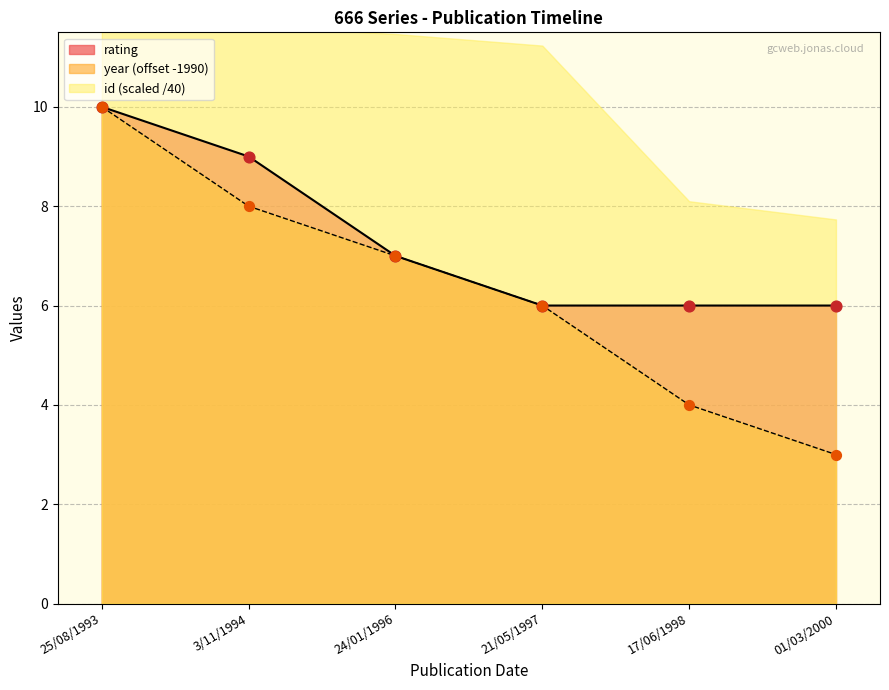

At which category is the sum across all series the highest?

25/08/1993